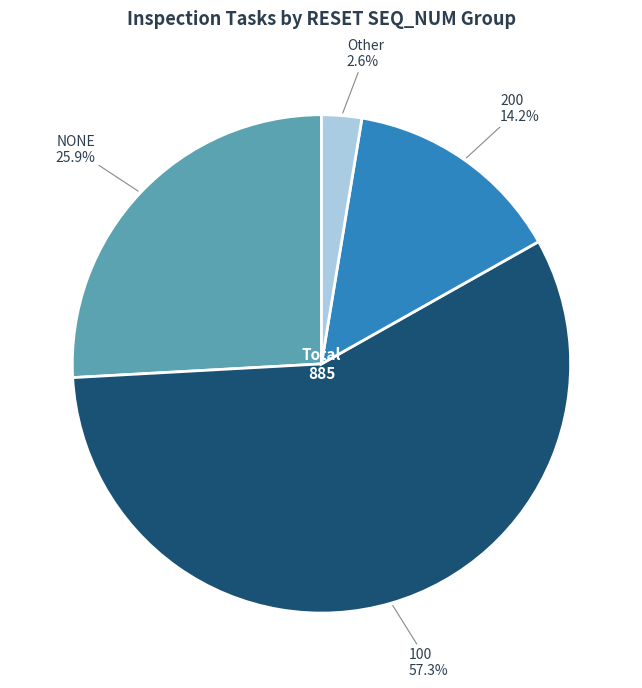

Is there a majority slice in this chart?

Yes